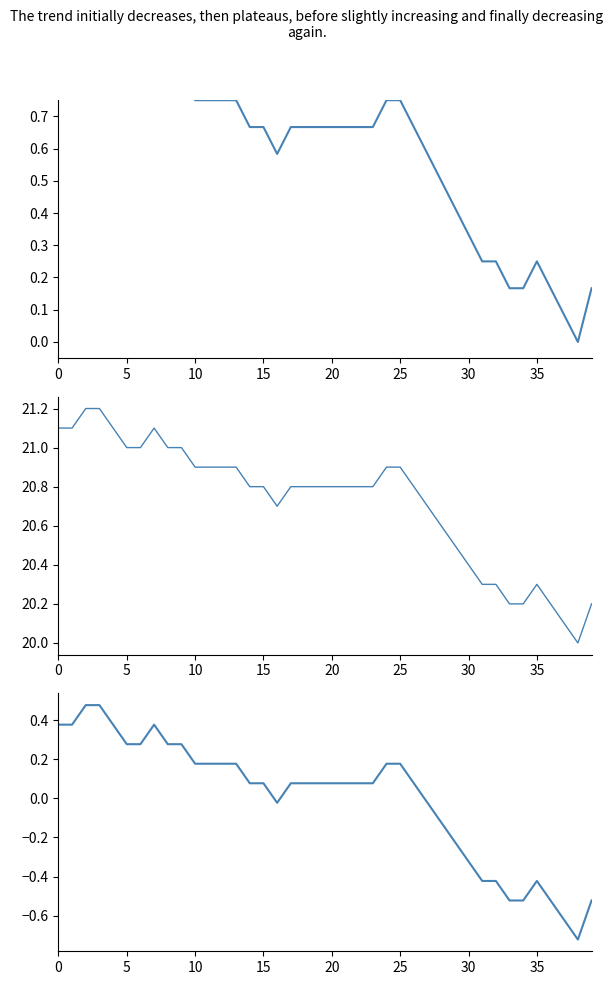

How many values in temperature deviation are below zero?

14